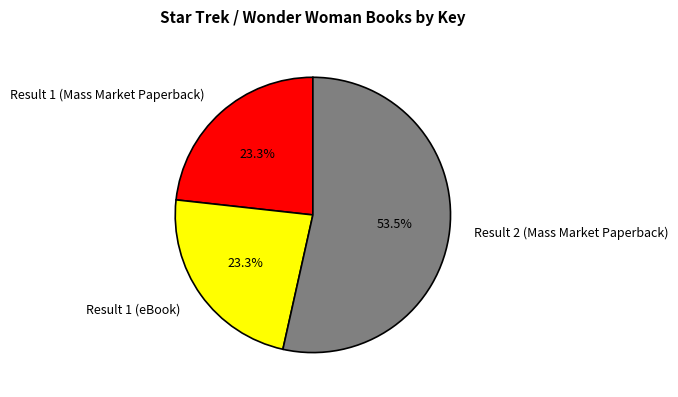

What percentage is the Result 1 (Mass Market Paperback) slice, to the nearest percent?

23%